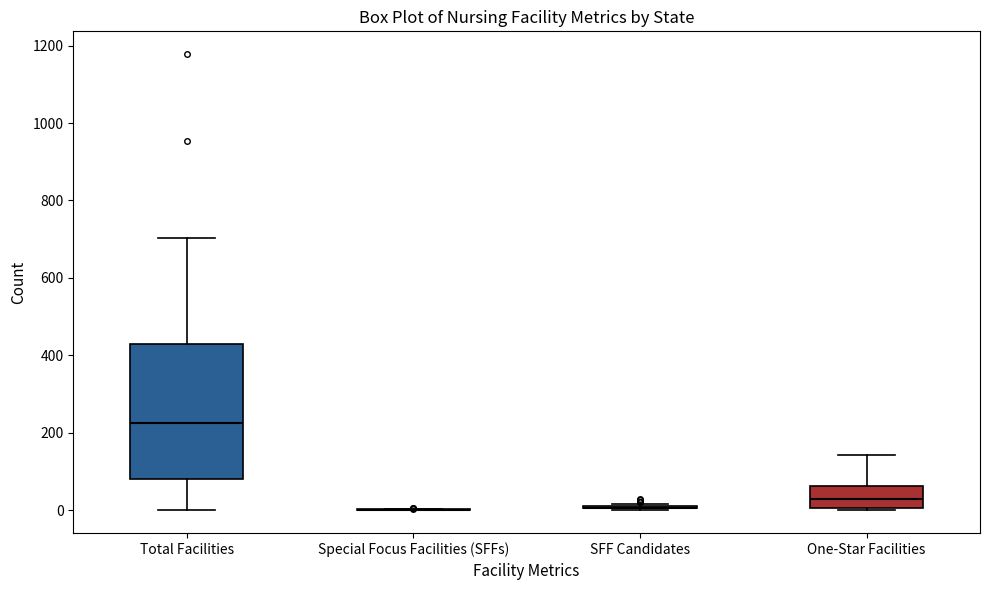

Reading left to right, transcribe this box plot: for each box, give where its median line is, the range the box spans, and where its two whiskers end, as read against the y-axis. The values are not printed on the chart, so give them approximately, as read against the axis.

Total Facilities: median 220, box 80 to 420, whiskers 0 to 700
Special Focus Facilities (SFFs): box collapsed to a line at 0, whiskers 0 to 0
SFF Candidates: box collapsed to a line at 0, whiskers 0 to 20
One-Star Facilities: median 20, box 0 to 60, whiskers 0 (just below the box's lower edge) to 140